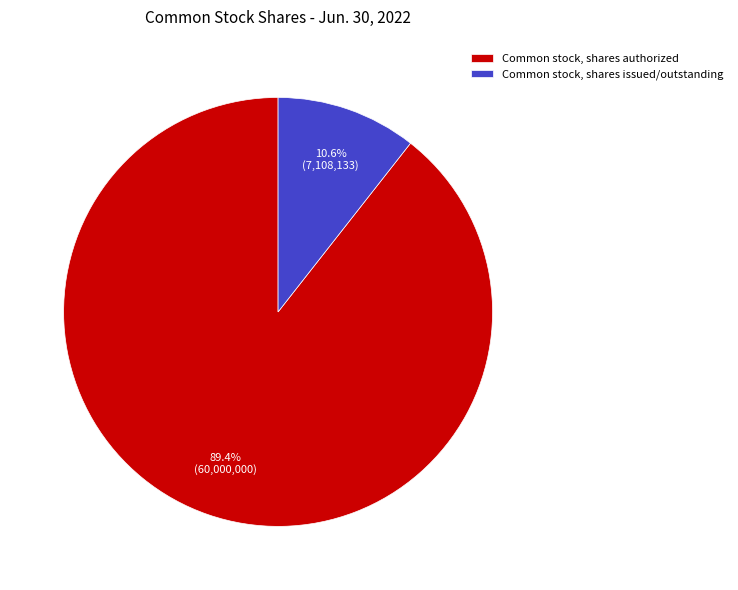

What percentage is NOT represented by Common stock, shares issued/outstanding?

89.4%